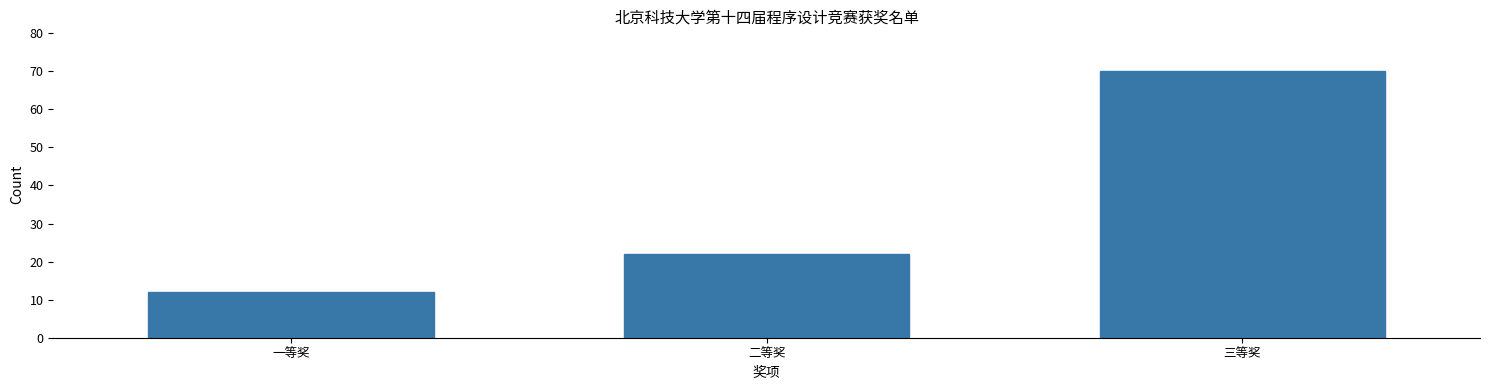

Reading left to right, list all the values displayed in this chart.

一等奖=12	二等奖=22	三等奖=70